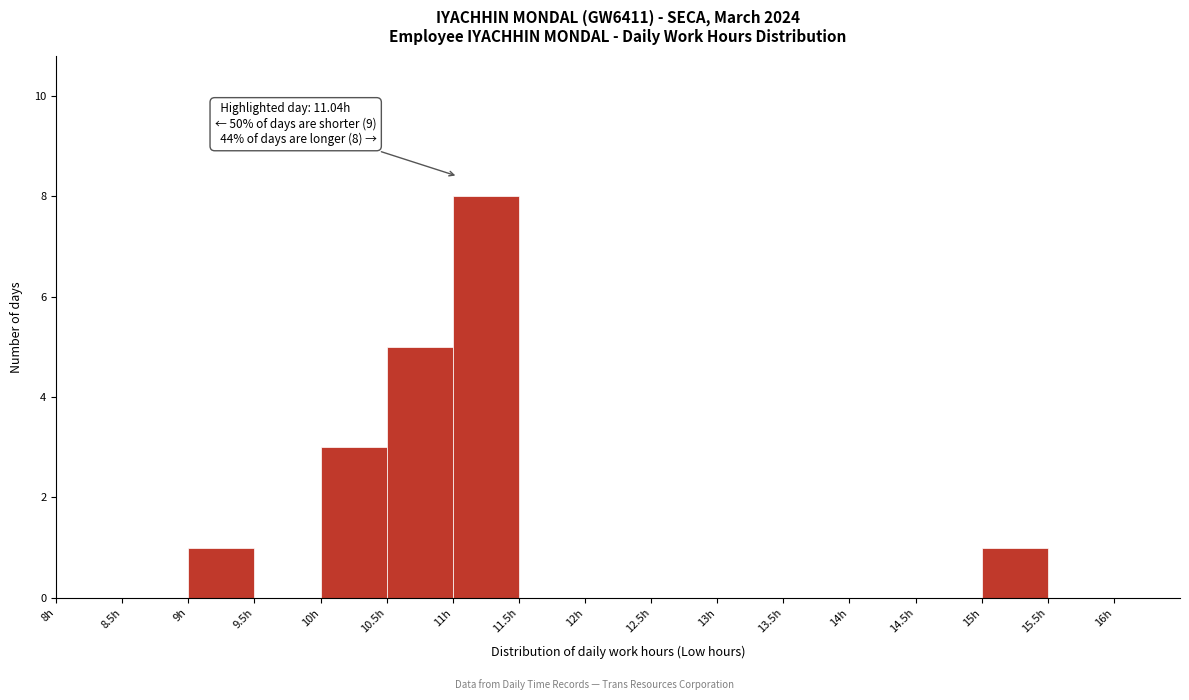

Over which range of the x-axis is the bar tallest?

11.0 to 11.5